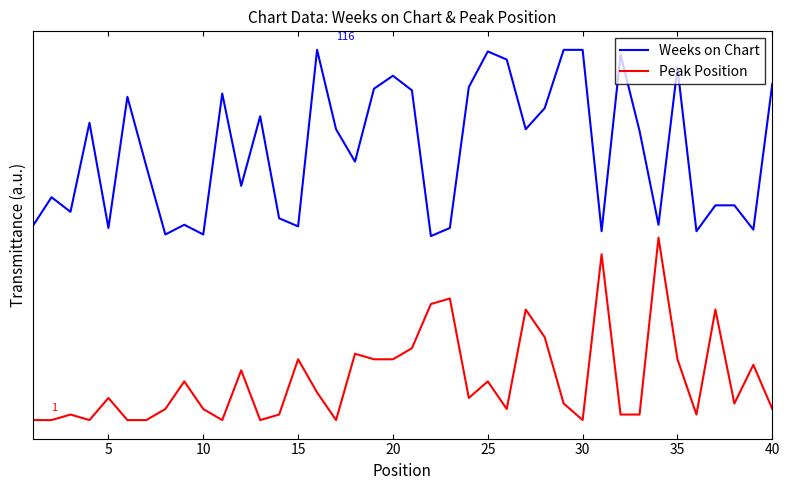

What is the difference between the second highest and minimum values in the Peak Position series?

1.8